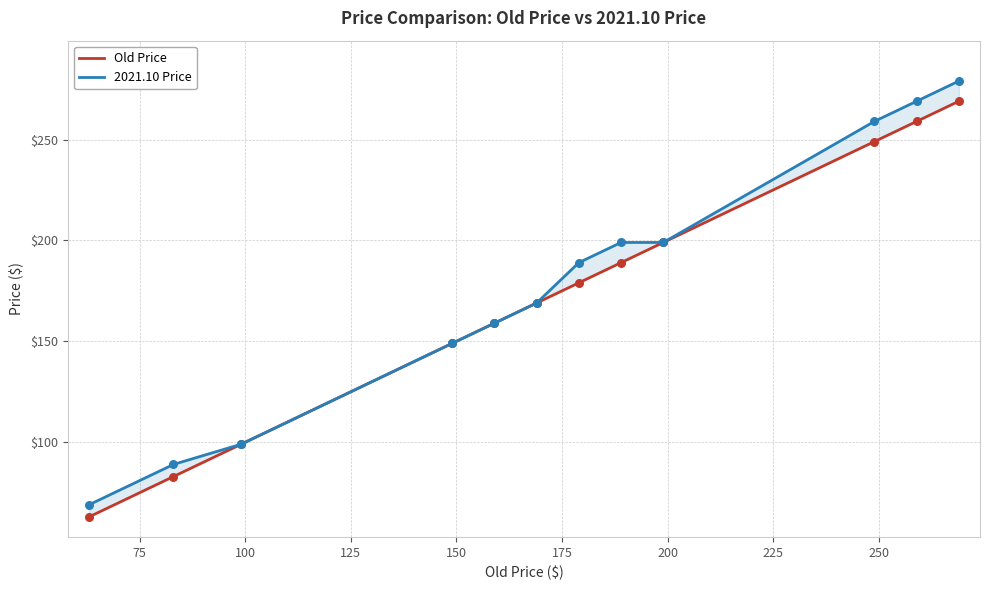

Which series reaches the minimum Y coordinate?

Old Price